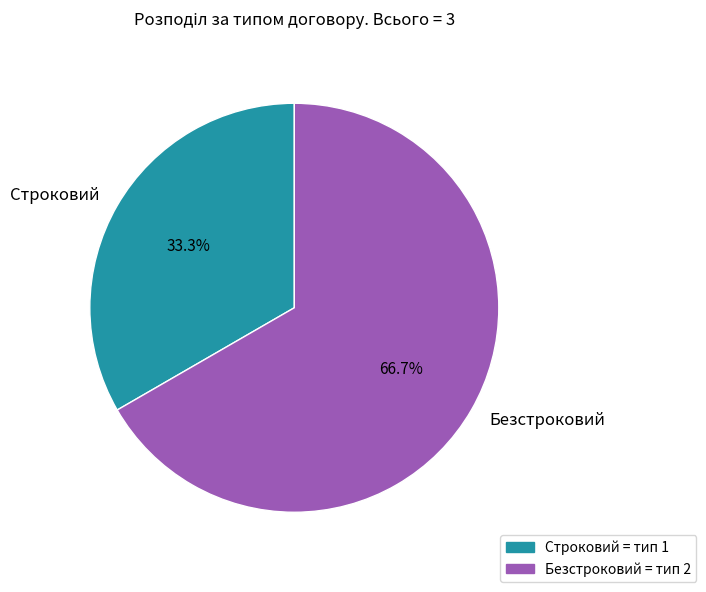

The Безстроковий slice represents 58% of the pie. True or false?

False